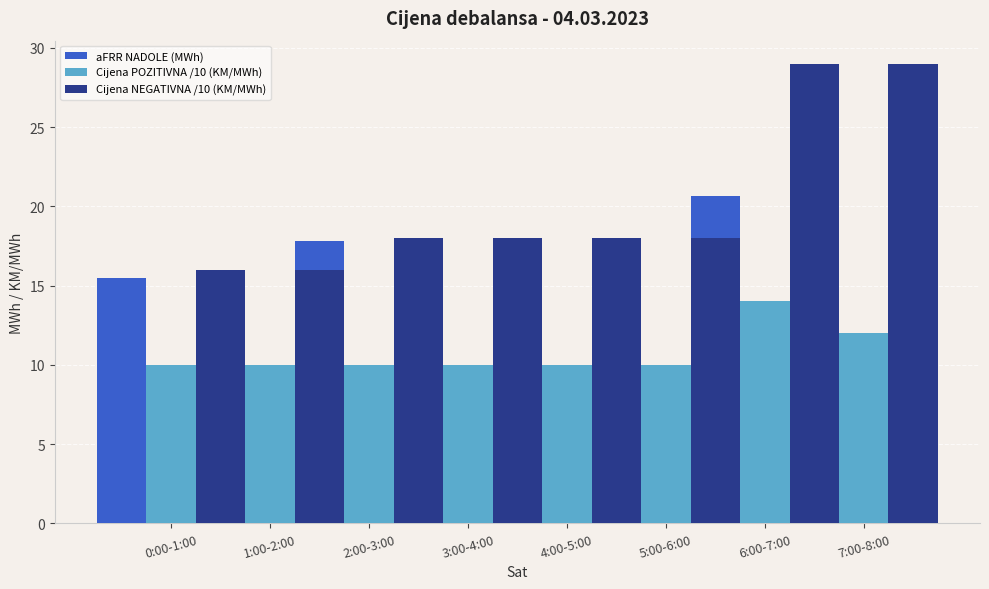

How many bars are there in each group?

3